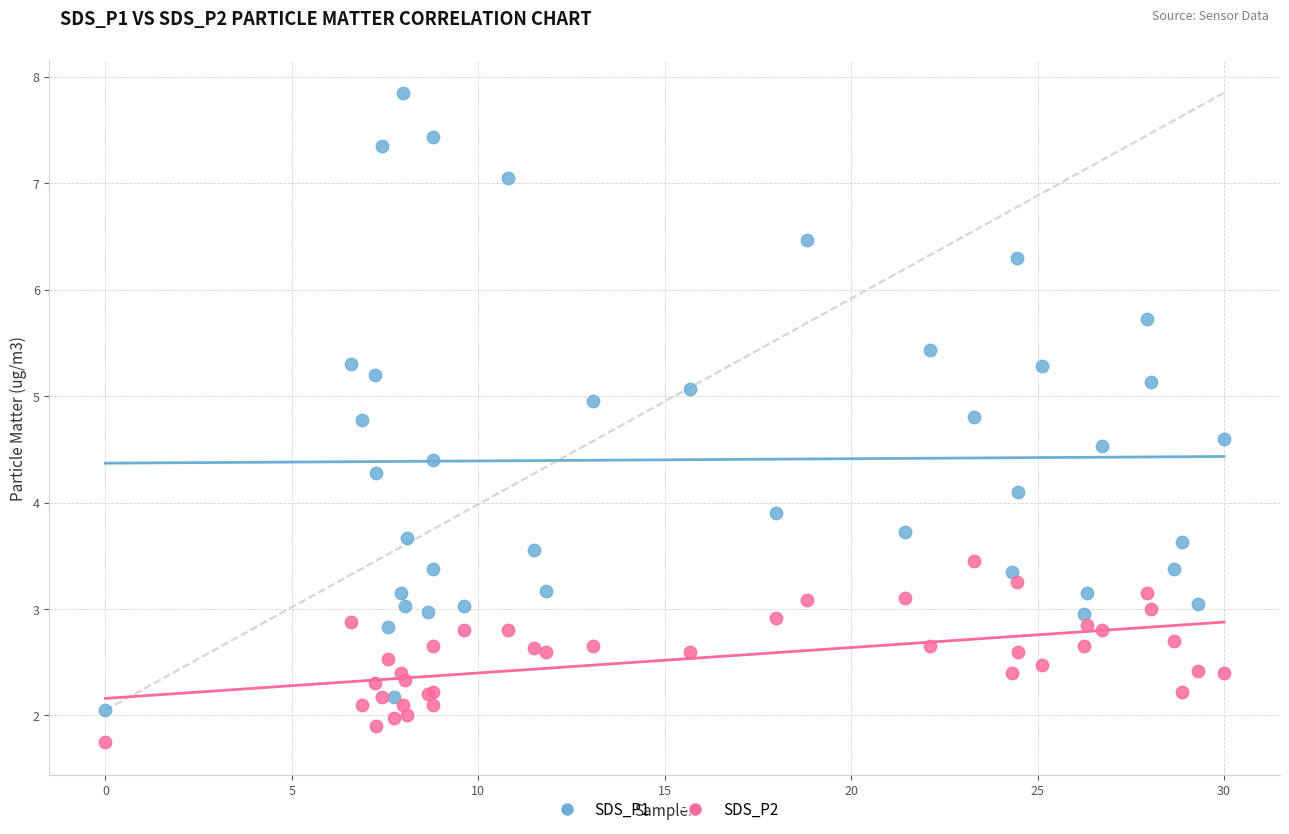

Which series contains the highest Y value?

SDS_P1